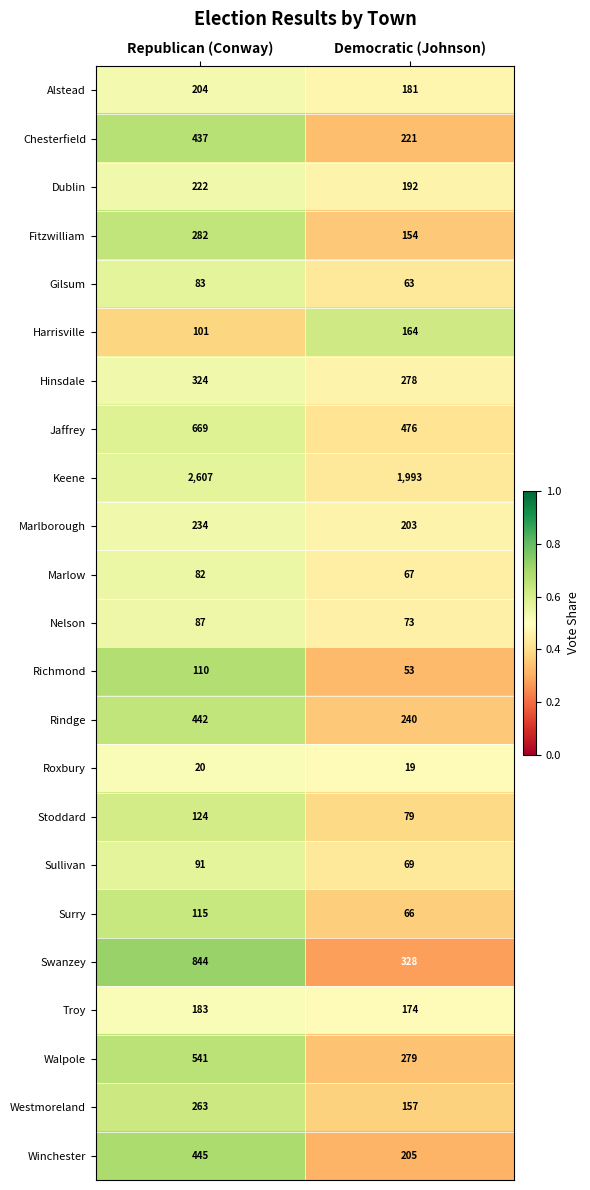

Is it true that Jaffrey equals 238 at Democratic (Johnson)?

False